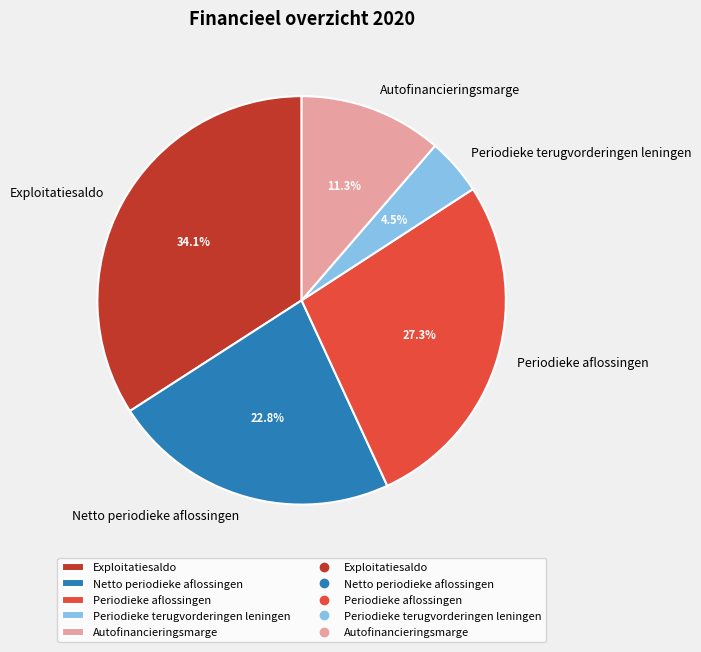

Do Exploitatiesaldo and Periodieke aflossingen together represent more than half of the pie?

Yes